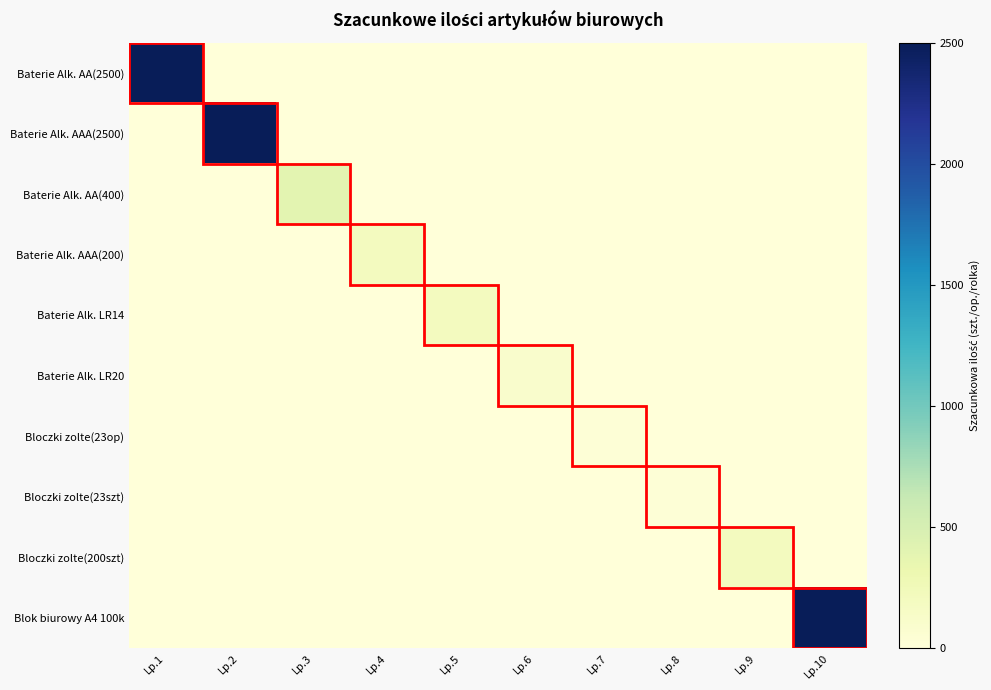

Reading right to left, list all the values displayed in this chart.

Baterie Alk. AA(2500): Lp.10=0	Lp.9=0	Lp.8=0	Lp.7=0	Lp.6=0	Lp.5=0	Lp.4=0	Lp.3=0	Lp.2=0	Lp.1=2500
Baterie Alk. AAA(2500): Lp.10=0	Lp.9=0	Lp.8=0	Lp.7=0	Lp.6=0	Lp.5=0	Lp.4=0	Lp.3=0	Lp.2=2500	Lp.1=0
Baterie Alk. AA(400): Lp.10=0	Lp.9=0	Lp.8=0	Lp.7=0	Lp.6=0	Lp.5=0	Lp.4=0	Lp.3=400	Lp.2=0	Lp.1=0
Baterie Alk. AAA(200): Lp.10=0	Lp.9=0	Lp.8=0	Lp.7=0	Lp.6=0	Lp.5=0	Lp.4=200	Lp.3=0	Lp.2=0	Lp.1=0
Baterie Alk. LR14: Lp.10=0	Lp.9=0	Lp.8=0	Lp.7=0	Lp.6=0	Lp.5=200	Lp.4=0	Lp.3=0	Lp.2=0	Lp.1=0
Baterie Alk. LR20: Lp.10=0	Lp.9=0	Lp.8=0	Lp.7=0	Lp.6=100	Lp.5=0	Lp.4=0	Lp.3=0	Lp.2=0	Lp.1=0
Bloczki zolte(23op): Lp.10=0	Lp.9=0	Lp.8=0	Lp.7=23	Lp.6=0	Lp.5=0	Lp.4=0	Lp.3=0	Lp.2=0	Lp.1=0
Bloczki zolte(23szt): Lp.10=0	Lp.9=0	Lp.8=23	Lp.7=0	Lp.6=0	Lp.5=0	Lp.4=0	Lp.3=0	Lp.2=0	Lp.1=0
Bloczki zolte(200szt): Lp.10=0	Lp.9=200	Lp.8=0	Lp.7=0	Lp.6=0	Lp.5=0	Lp.4=0	Lp.3=0	Lp.2=0	Lp.1=0
Blok biurowy A4 100k: Lp.10=2500	Lp.9=0	Lp.8=0	Lp.7=0	Lp.6=0	Lp.5=0	Lp.4=0	Lp.3=0	Lp.2=0	Lp.1=0